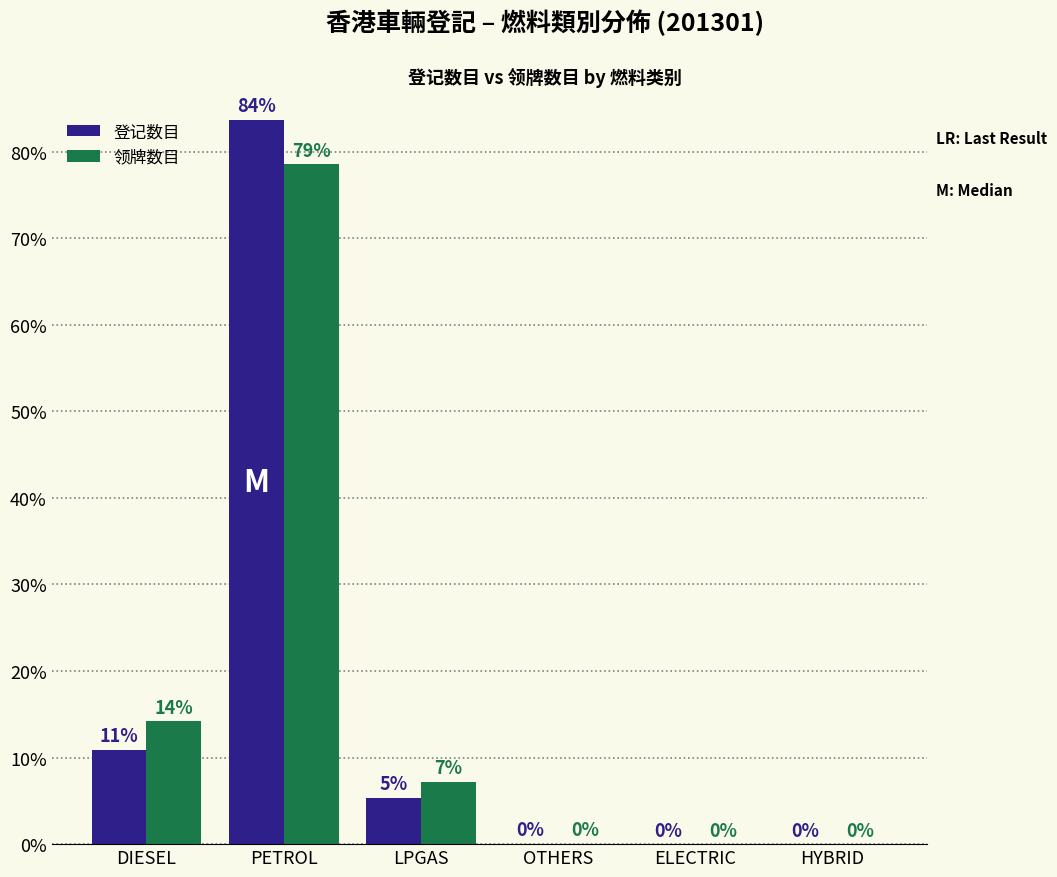

What is the total value across all series at LPGAS?

12.6